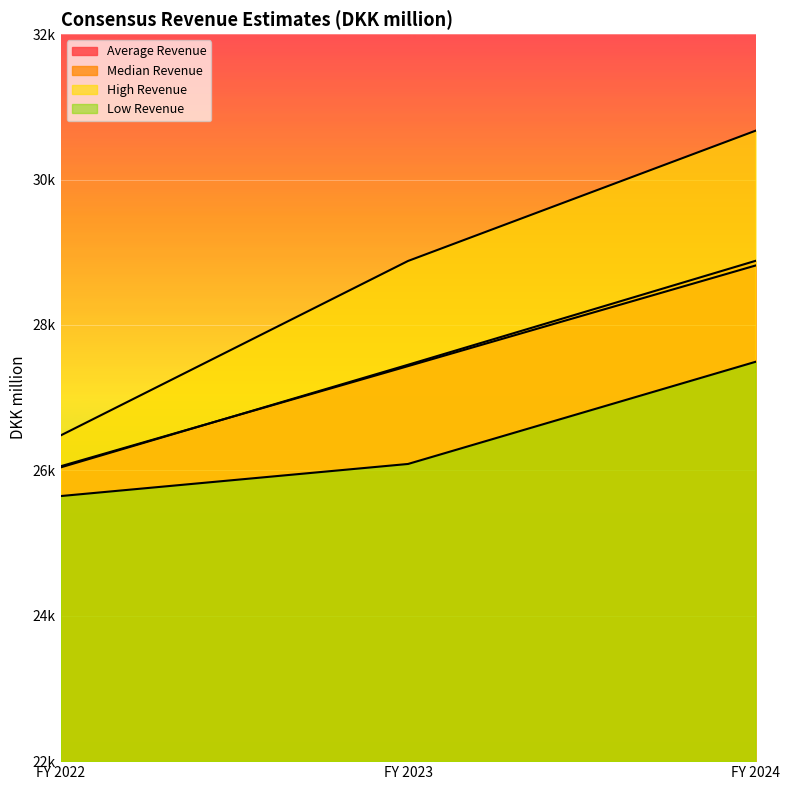

Reading right to left, what are all the values shown in this chart?

Average Revenue: 28817.3	27433.6	26055.9
Median Revenue: 28881.6	27452.4	26040.1
High Revenue: 30671.6	28880.2	26479.5
Low Revenue: 27493.0	26087.8	25646.2